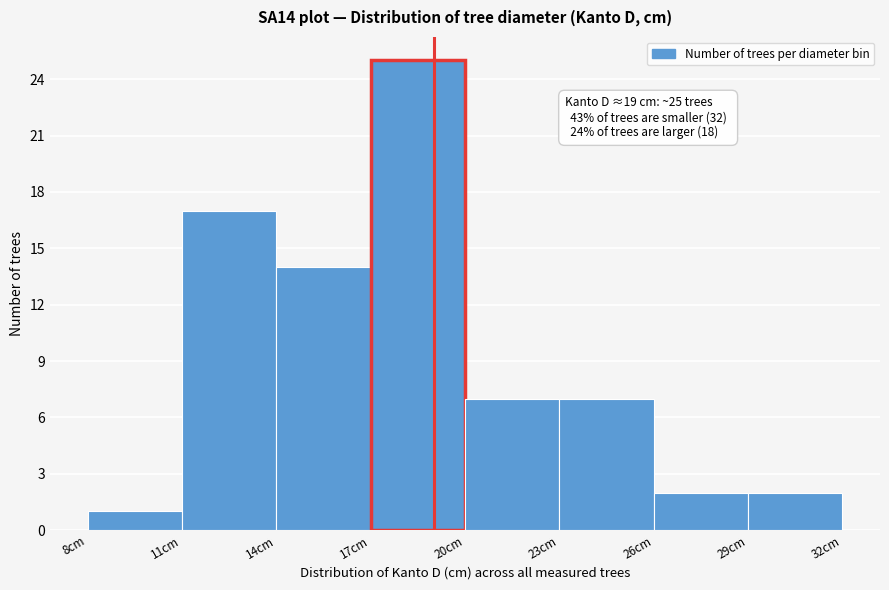

Which range on the x-axis has the tallest bar?

17 to 20